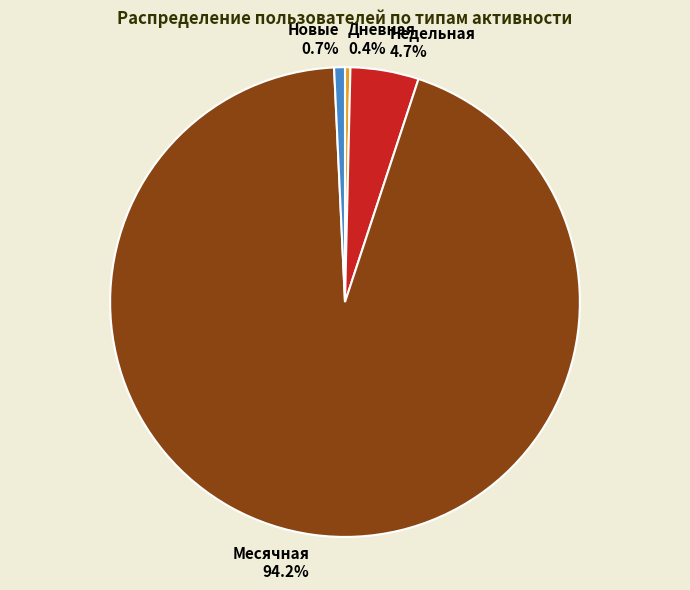

How many slices are in this pie chart?

4